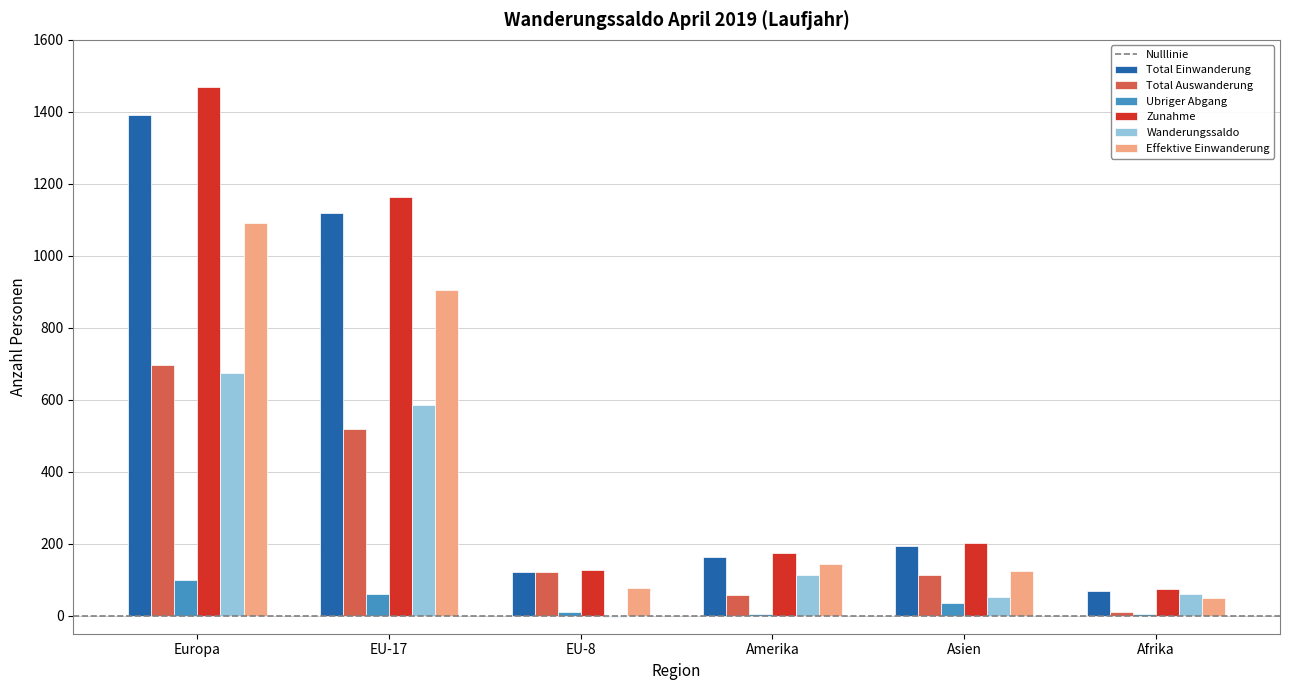

Which series has the largest range (max minus min)?

Zunahme